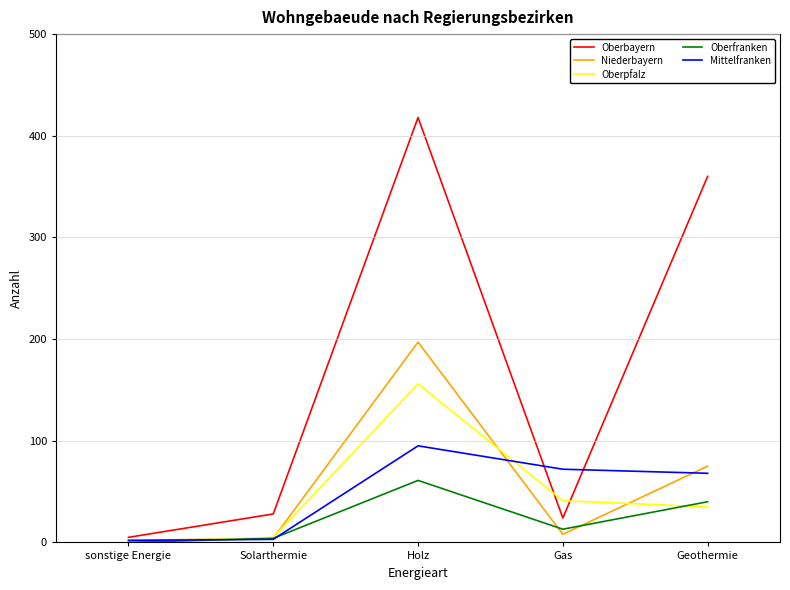

At which label does Niederbayern first exceed 8?

Holz